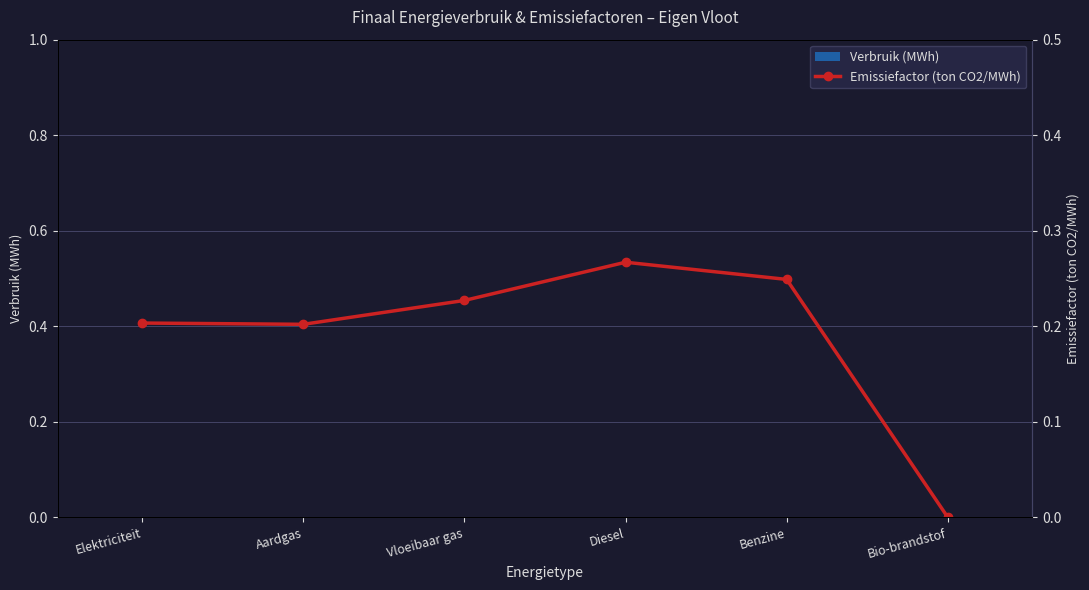

How many series are shown in this chart?

2